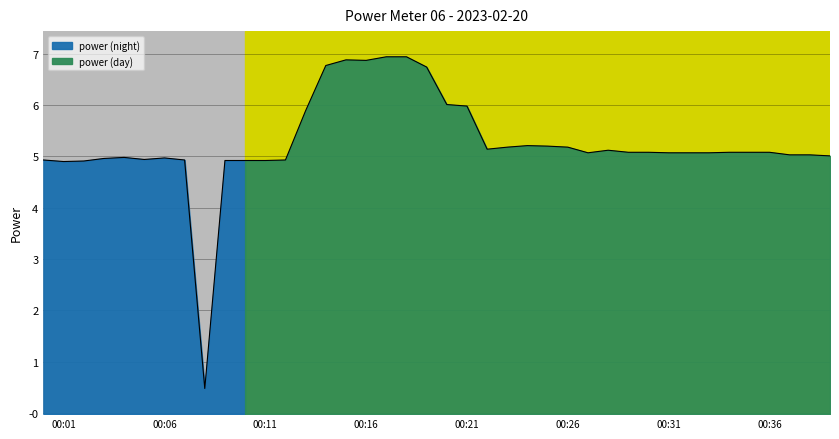

True or false: the data has more than 2 interior local peaks.

True